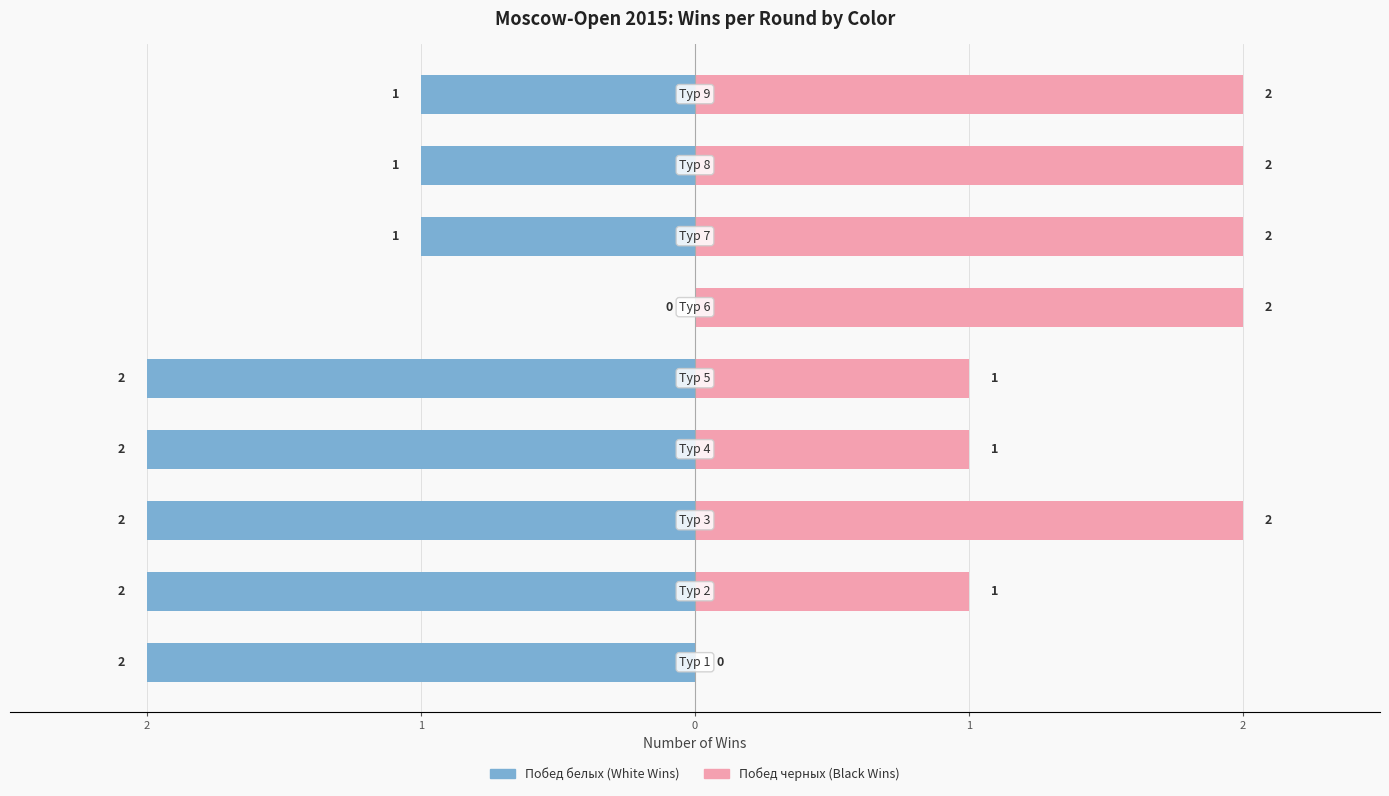

List the series in order of their peak value, highest first.

Побед черных, Побед белых